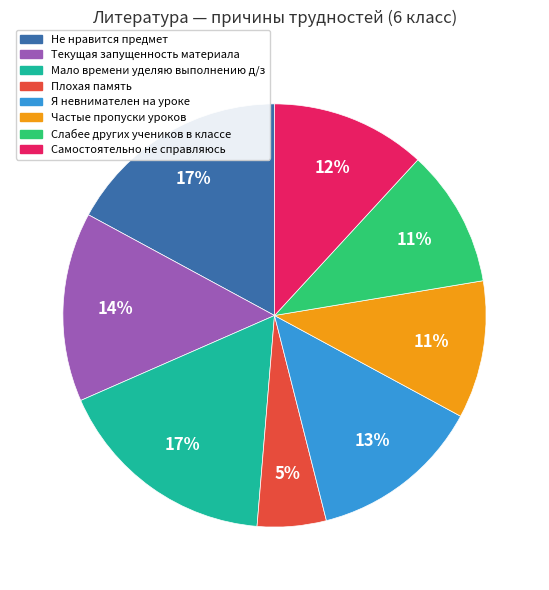

The Частые пропуски уроков slice represents 23% of the pie. True or false?

False